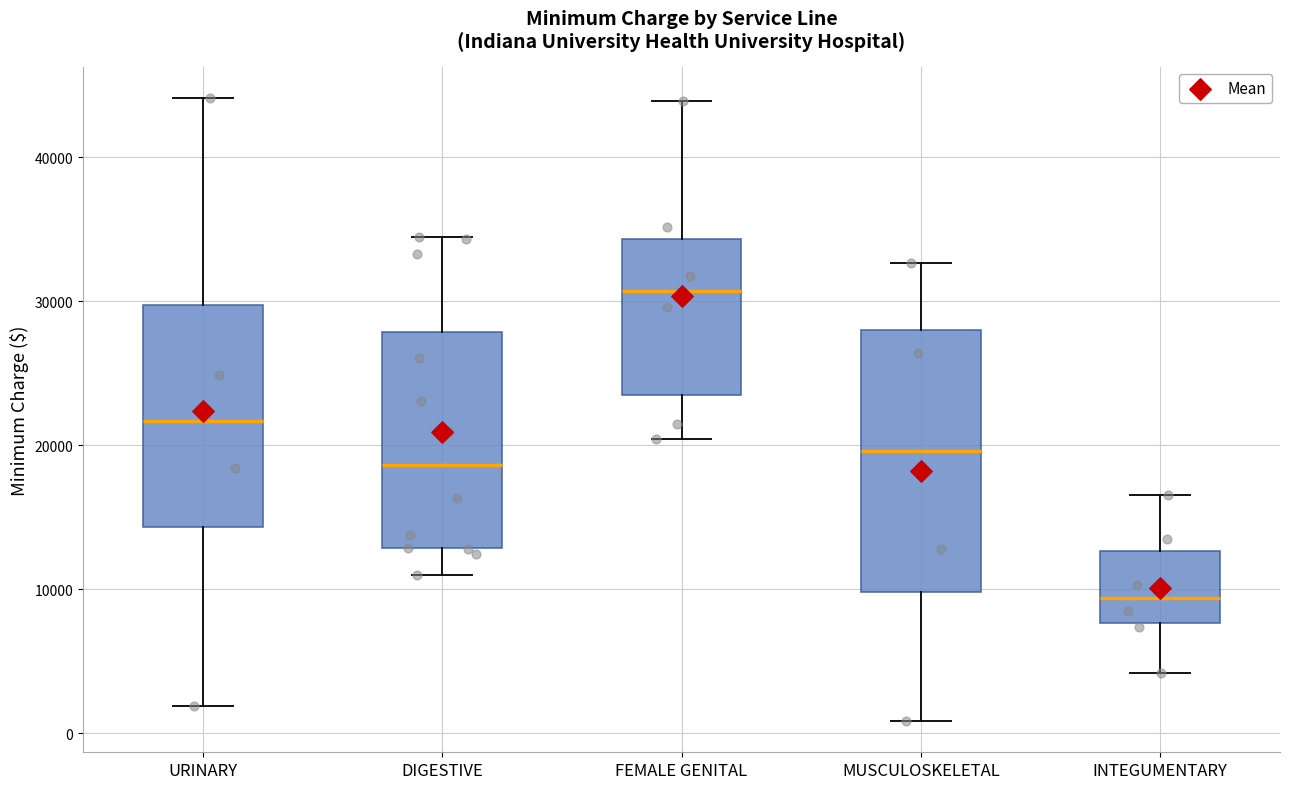

Where is the upper edge of the box for INTEGUMENTARY on the y-axis? The values are not printed on the chart, so give them approximately, as read against the axis.

13000